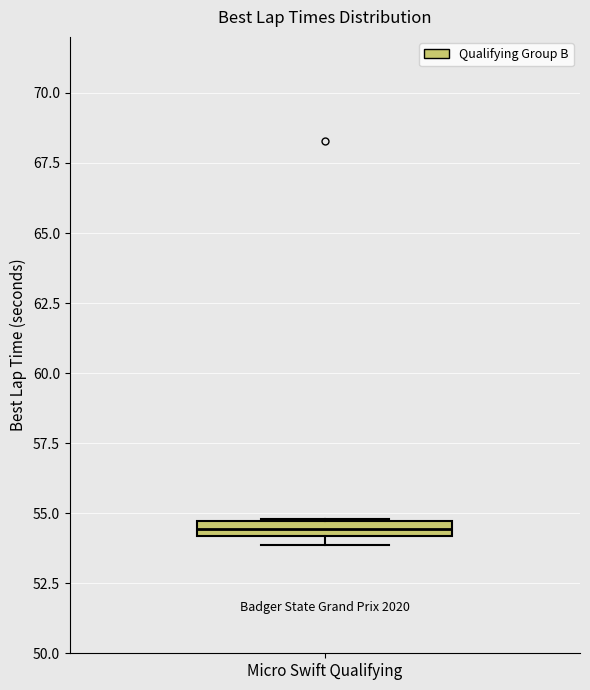

Where is the upper edge of the box for Micro Swift Qualifying on the y-axis? The values are not printed on the chart, so give them approximately, as read against the axis.

54.5